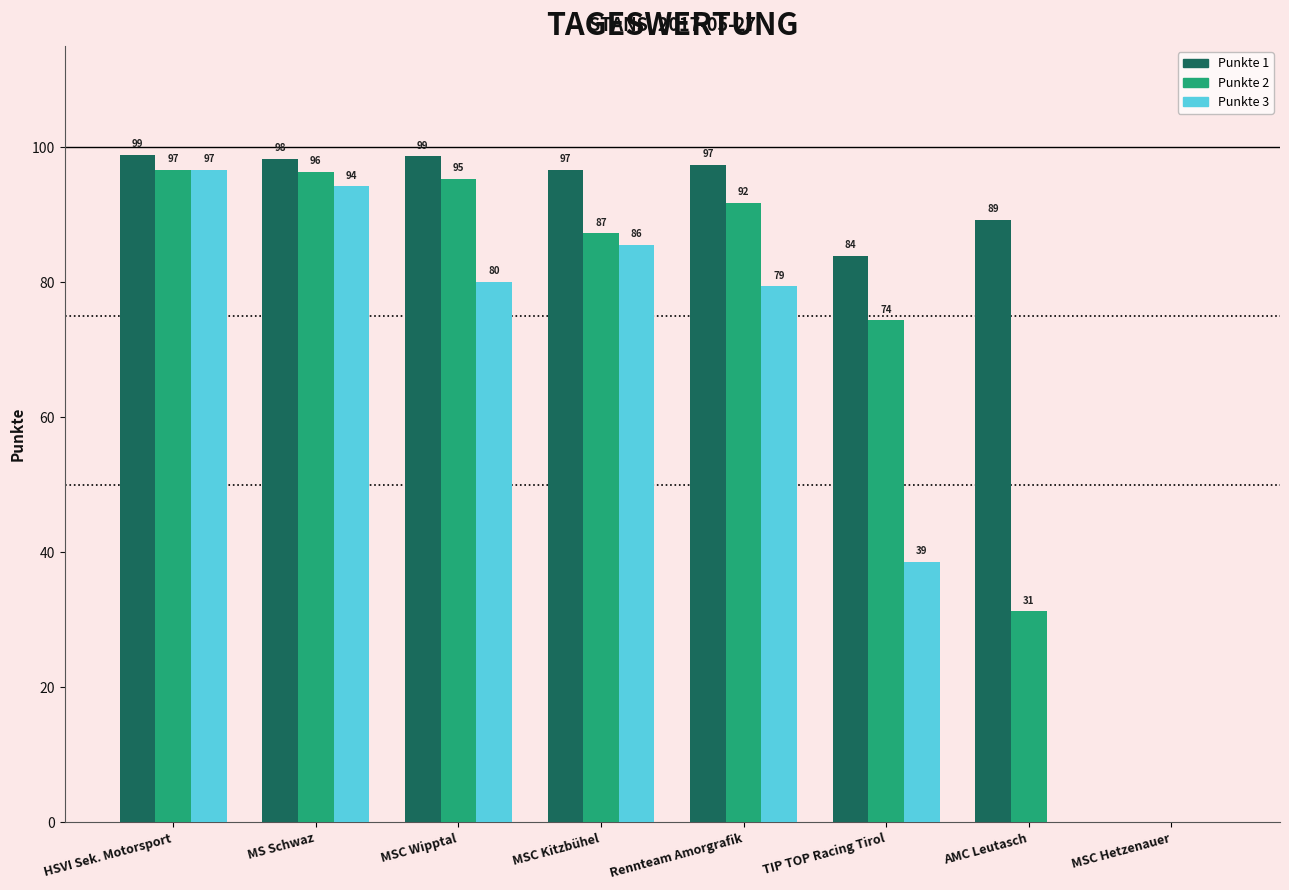

Does the chart contain stacked bars?

No